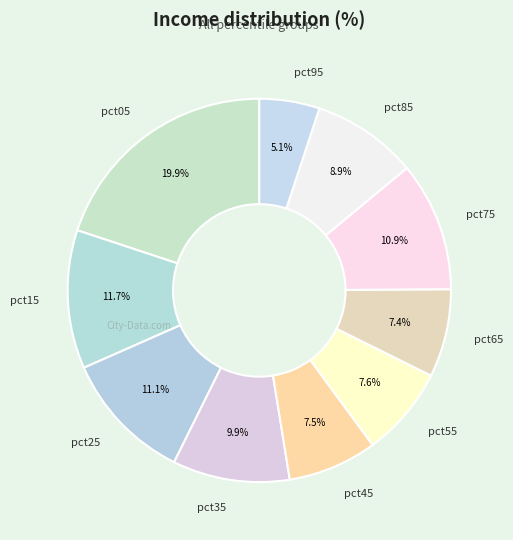

To the nearest percent, what percentage of the pie is pct65?

7%